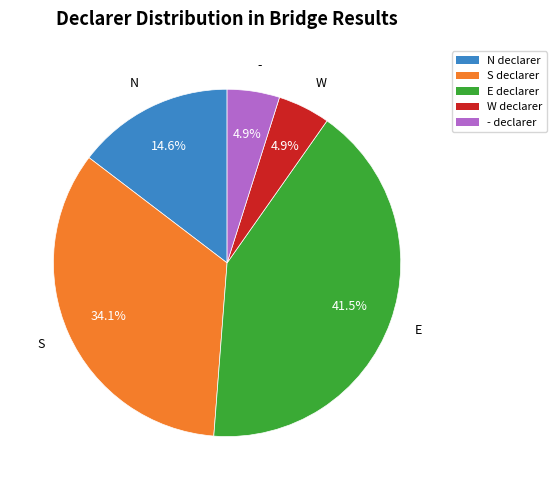

Does N account for over 50% of the chart?

No